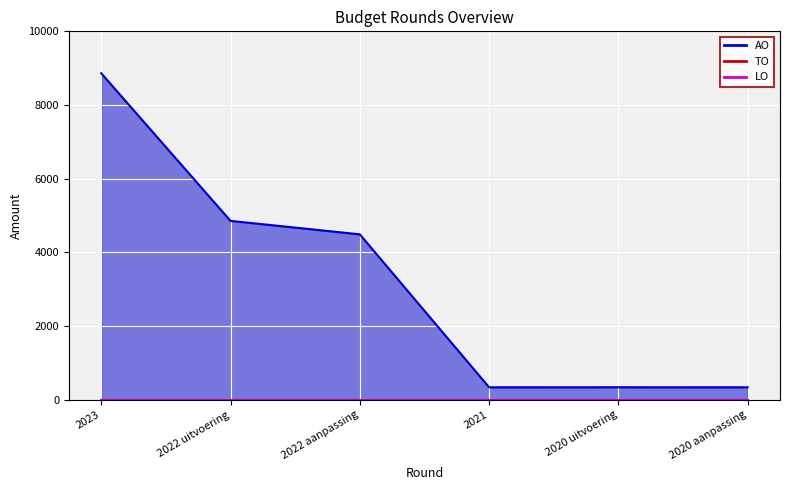

True or false: TO and AO intersect in this chart.

False